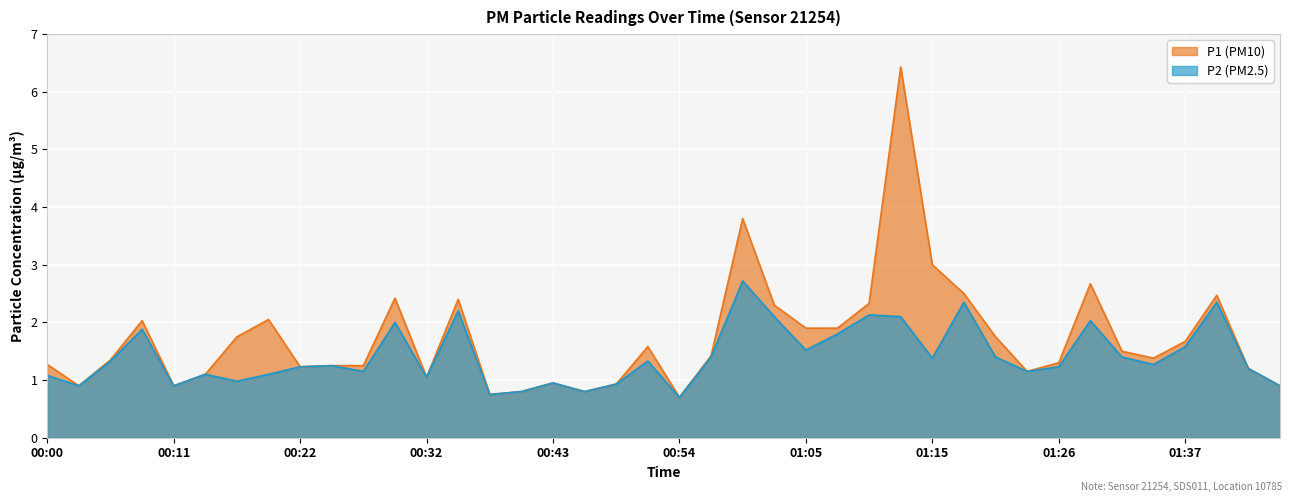

Reading left to right, transcribe all the data shown in this chart.

P1: 1.3	0.9	1.4	2.0	0.9	1.1	1.8	2.0	1.2	1.2	1.2	2.4	1.1	2.4	0.8	0.8	0.9	0.8	0.9	1.6	0.7	1.4	3.8	2.3	1.9	1.9	2.3	6.4	3.0	2.5	1.8	1.1	1.3	2.7	1.5	1.4	1.7	2.5	1.2	0.9
P2: 1.1	0.9	1.3	1.9	0.9	1.1	1.0	1.1	1.2	1.2	1.1	2.0	1.1	2.2	0.8	0.8	0.9	0.8	0.9	1.3	0.7	1.4	2.7	2.1	1.5	1.8	2.1	2.1	1.4	2.4	1.4	1.1	1.2	2.0	1.4	1.3	1.6	2.4	1.2	0.9